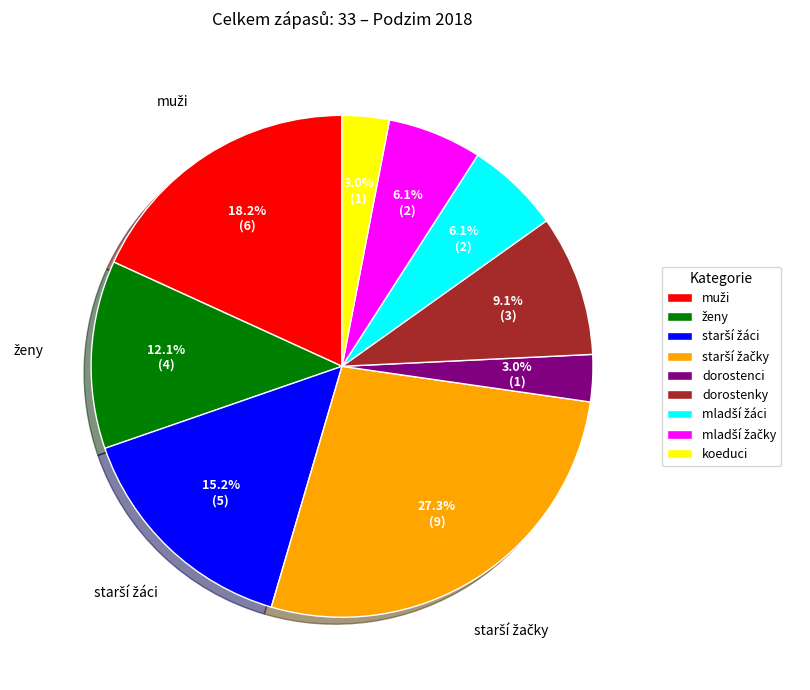

To the nearest percent, what percentage of the pie is koeduci?

3%